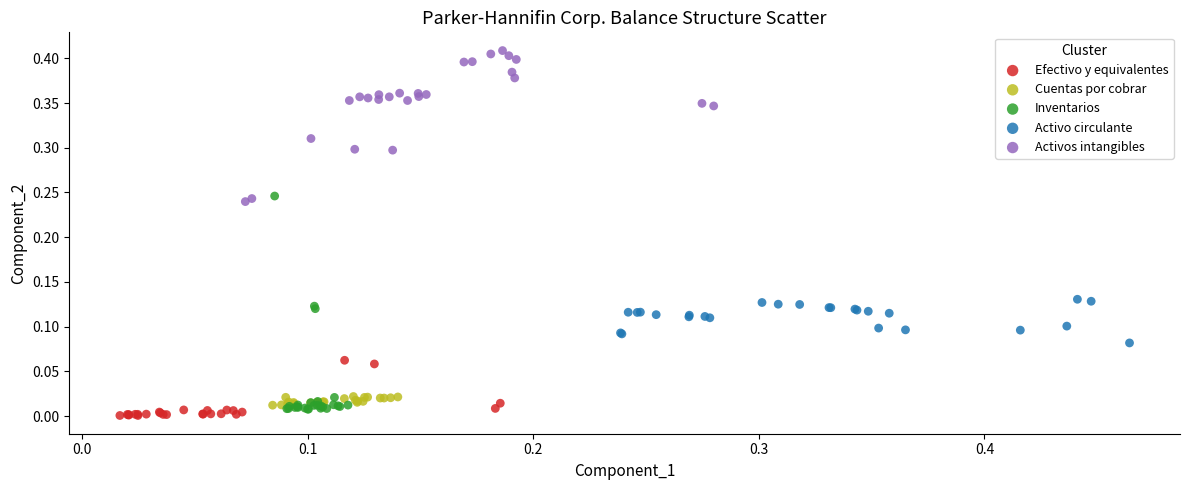

Which series reaches the maximum Y coordinate?

Activos intangibles